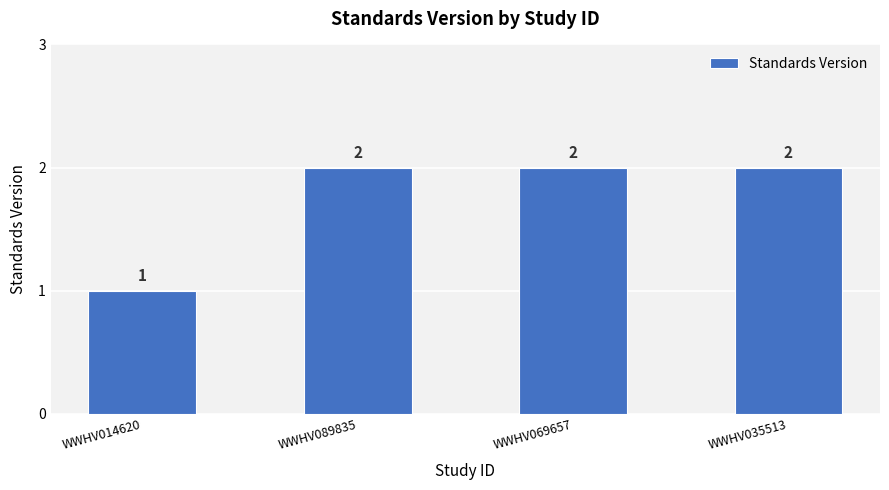

Approximately how many times larger is the value at WWHV069657 compared to WWHV014620?

2.0